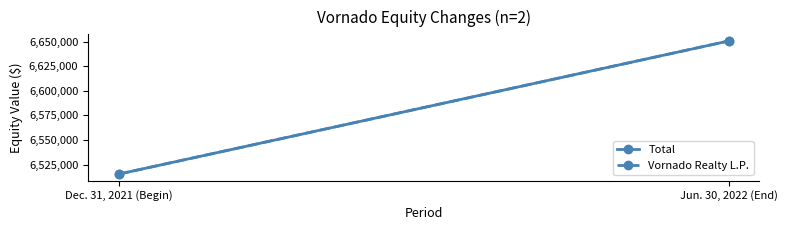

What is the value of the Total point at the 2nd from the left?

6650813